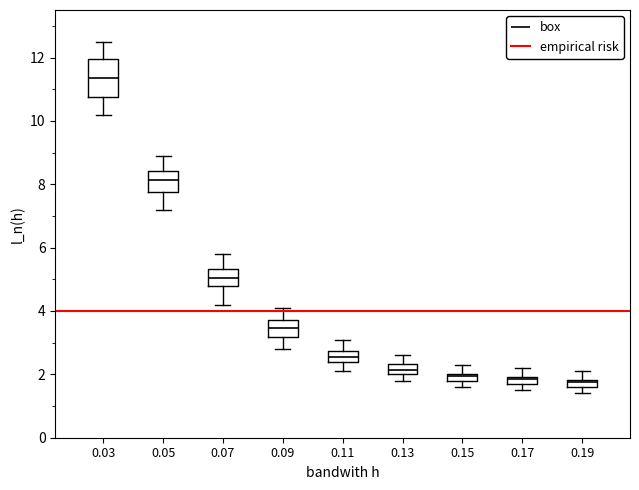

Comparing the boxes themselves (not the whiskers), which one is the tallest?

0.03